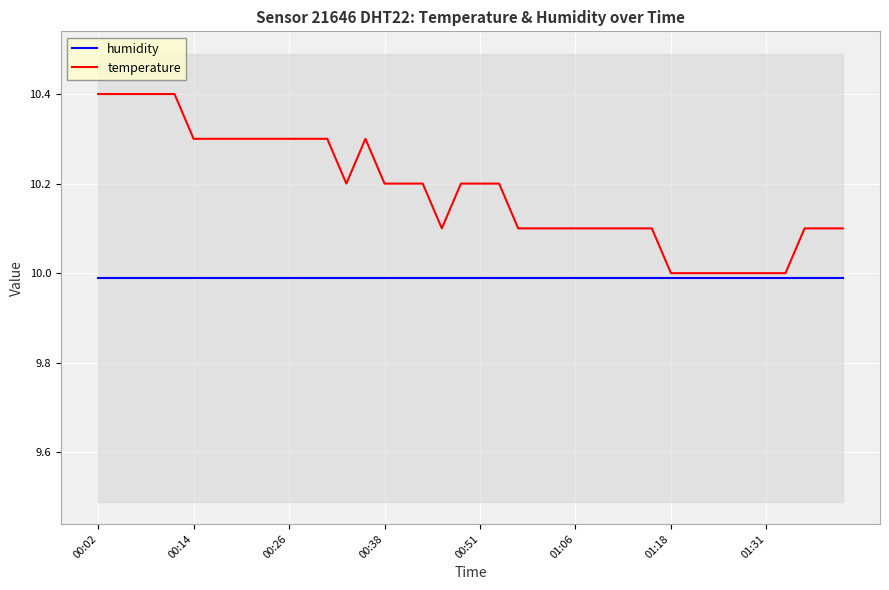

What is the label of the 19th point from the right?

21